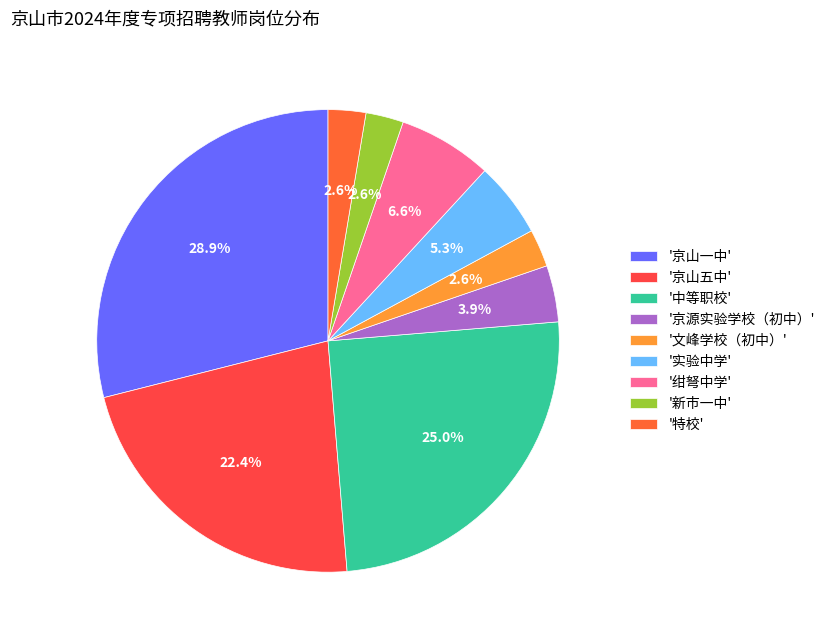

Which slice is the largest?

'京山一中'